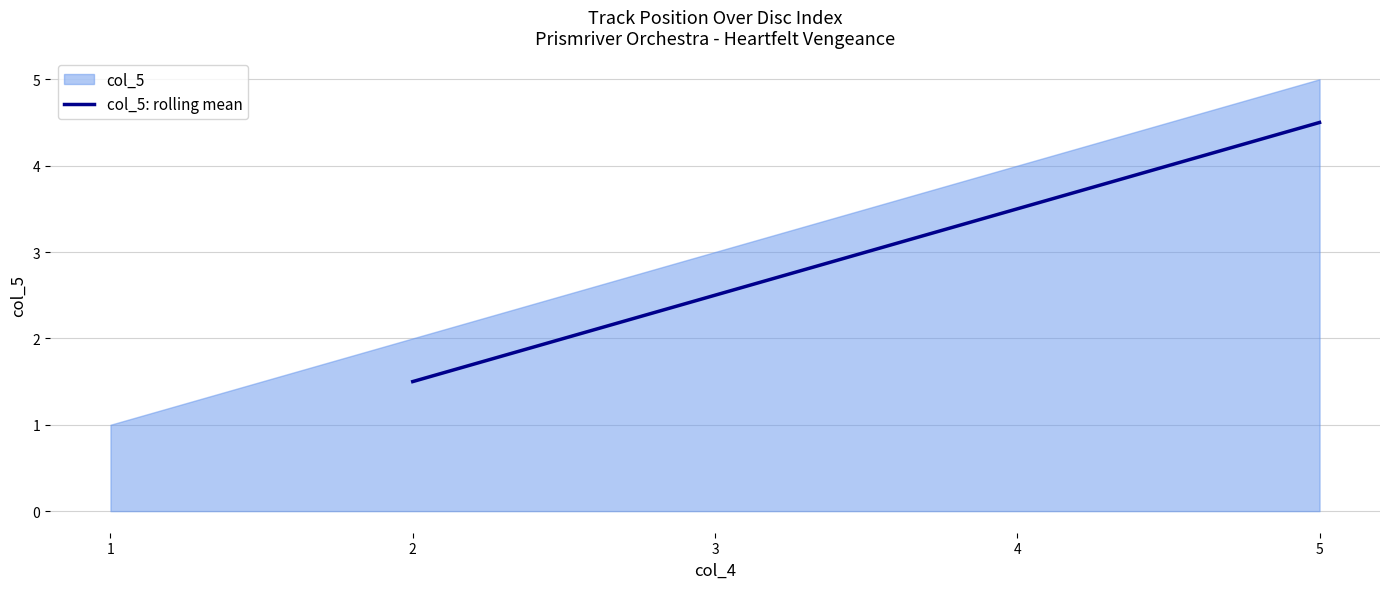

The value of col_5: rolling mean at 2 is 1.5. True or false?

True